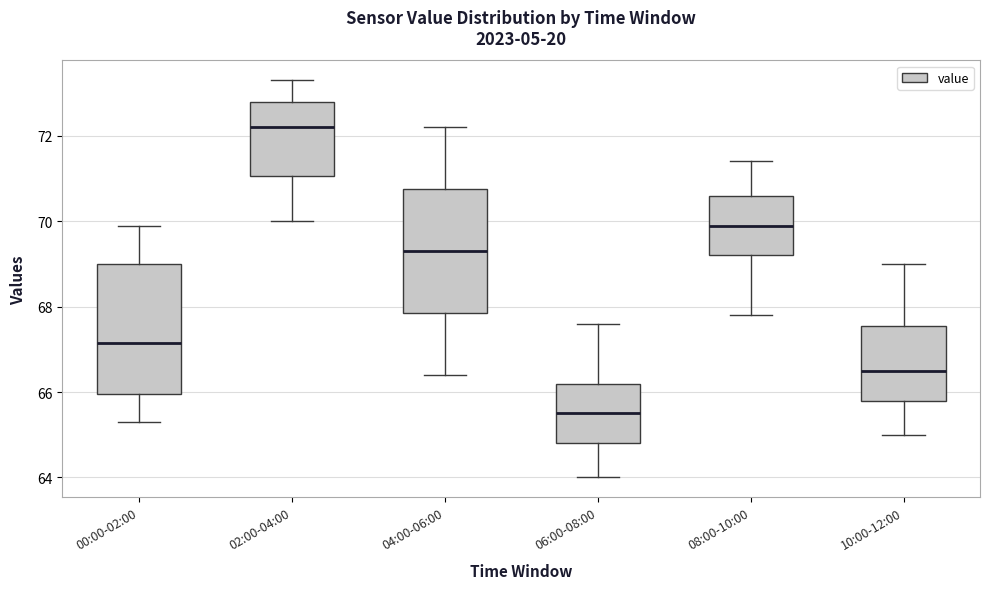

Reading left to right, transcribe this box plot: for each box, give where its median line is, the range the box spans, and where its two whiskers end, as read against the y-axis. The values are not printed on the chart, so give them approximately, as read against the axis.

00:00-02:00: median 67.2, box 66.0 to 69.0, whiskers 65.4 to 70.0
02:00-04:00: median 72.2, box 71.0 to 72.8, whiskers 70.0 to 73.4
04:00-06:00: median 69.4, box 67.8 to 70.8, whiskers 66.4 to 72.2
06:00-08:00: median 65.6, box 64.8 to 66.2, whiskers 64.0 to 67.6
08:00-10:00: median 70.0, box 69.2 to 70.6, whiskers 67.8 to 71.4
10:00-12:00: median 66.6, box 65.8 to 67.6, whiskers 65.0 to 69.0